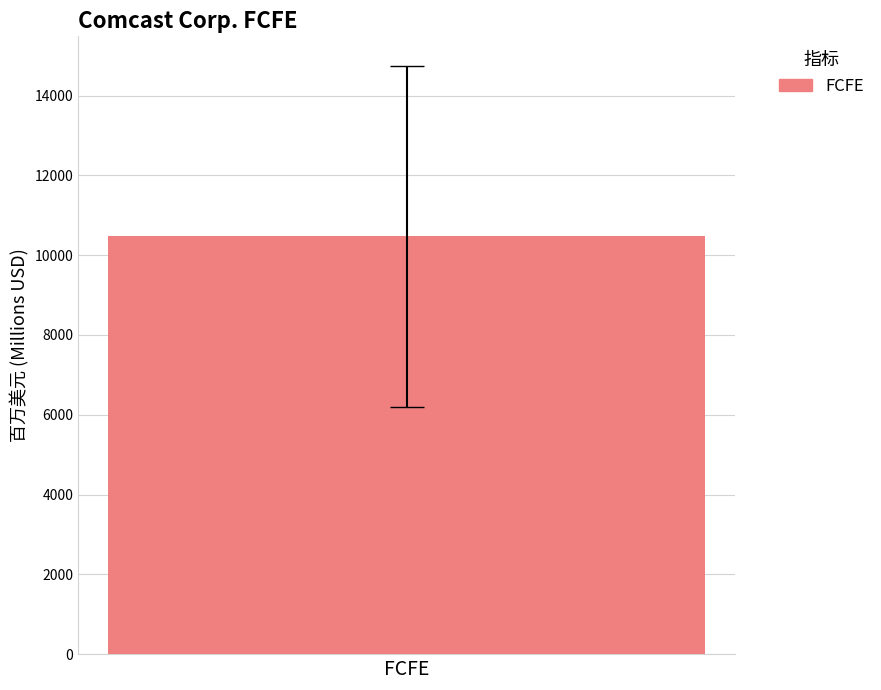

The chart shows a value of 6975 at 2020-12-31. True or false?

False